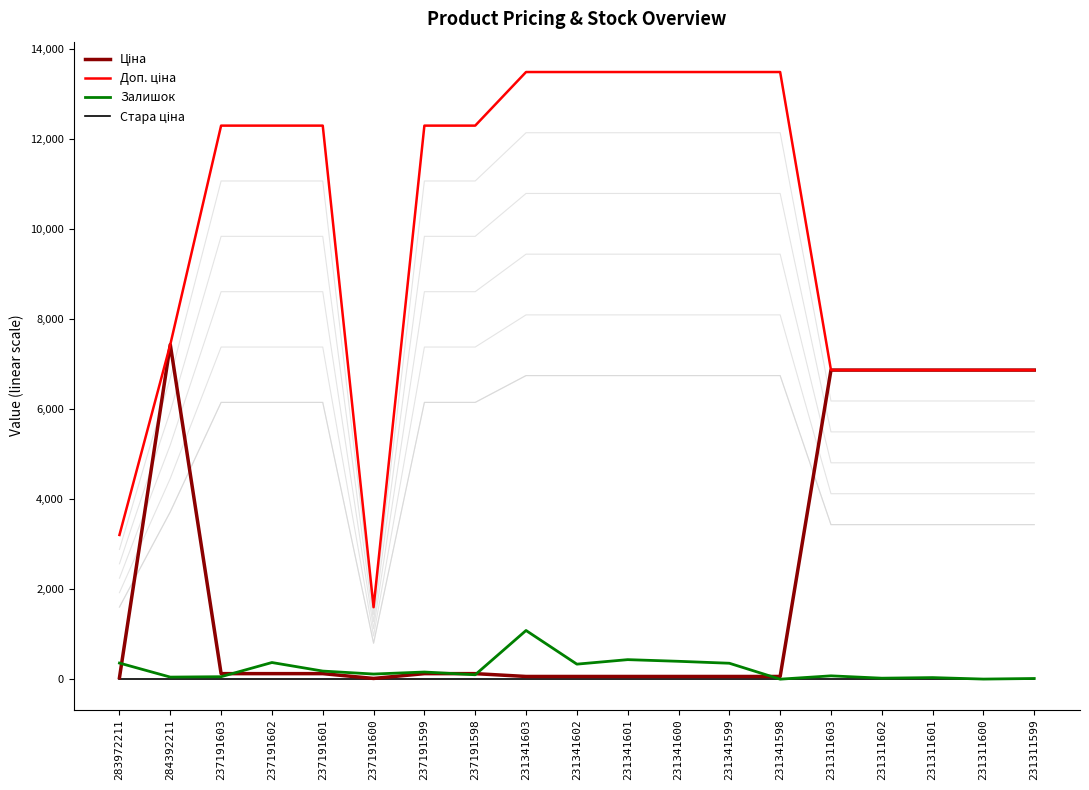

What is the difference between the Ціна values at 237191603 and 237191600?

107.0